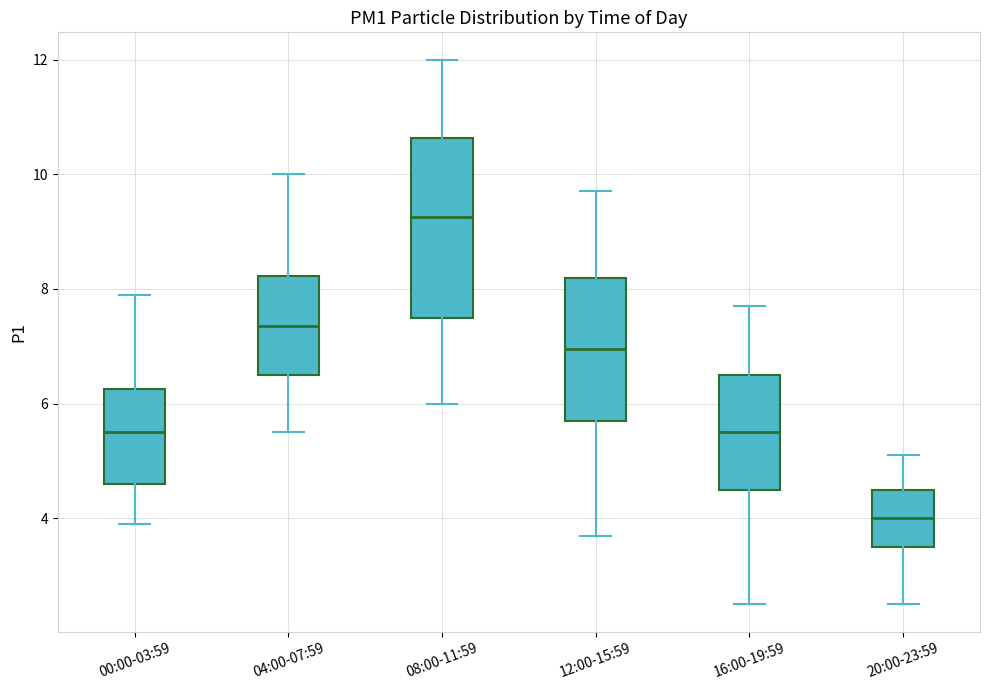

Reading left to right, read every box against the y-axis: the position of its median line, the range the box covers, and the ends of its whiskers. The values are not printed on the chart, so give them approximately, as read against the axis.

00:00-03:59: median 5.6, box 4.6 to 6.2, whiskers 4.0 to 8.0
04:00-07:59: median 7.4, box 6.6 to 8.2, whiskers 5.6 to 10.0
08:00-11:59: median 9.2, box 7.6 to 10.6, whiskers 6.0 to 12.0
12:00-15:59: median 7.0, box 5.8 to 8.2, whiskers 3.8 to 9.8
16:00-19:59: median 5.6, box 4.6 to 6.6, whiskers 2.6 to 7.8
20:00-23:59: median 4.0, box 3.6 to 4.6, whiskers 2.6 to 5.2